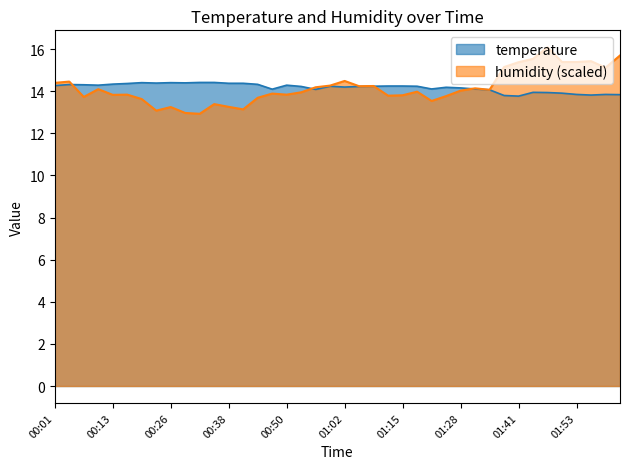

List the series in order of their peak value, highest first.

humidity (scaled), temperature